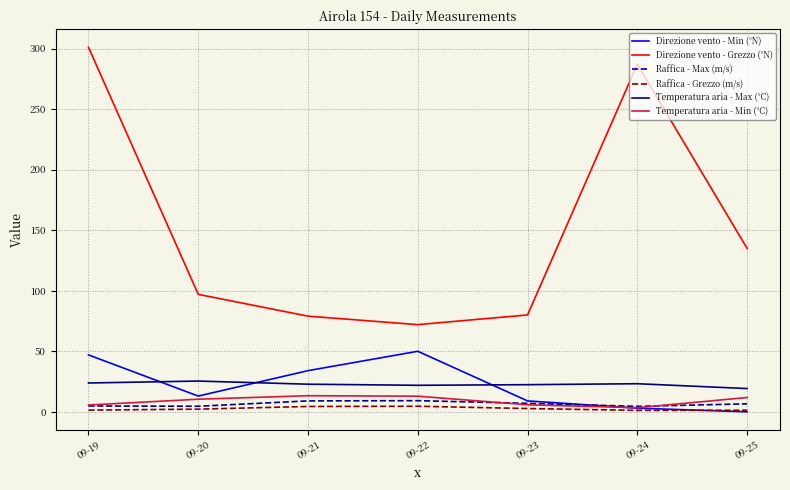

At which category is the sum across all series the highest?

09-19